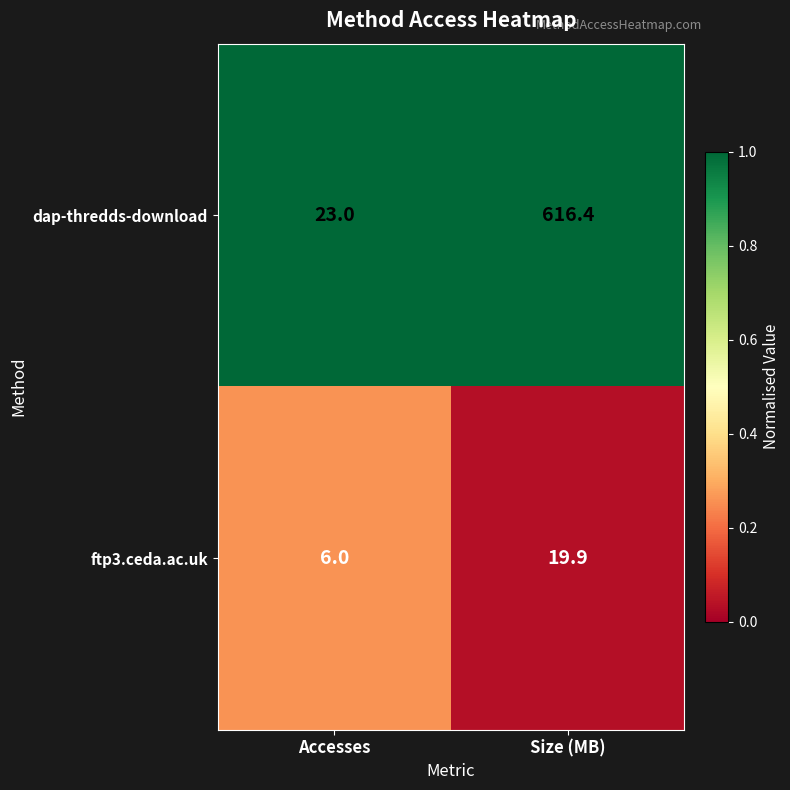

What is the maximum value shown in the chart?

616.4